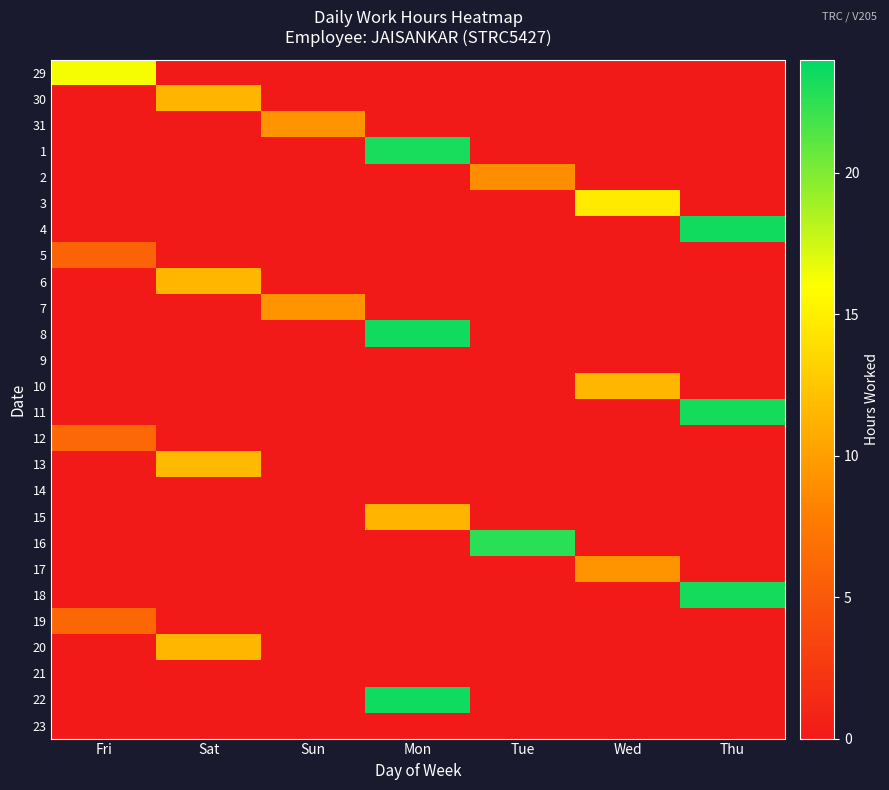

Reading right to left, list all the values displayed in this chart.

29: Thu=0.0	Wed=0.0	Tue=0.0	Mon=0.0	Sun=0.0	Sat=0.0	Fri=16.3
30: Thu=0.0	Wed=0.0	Tue=0.0	Mon=0.0	Sun=0.0	Sat=11.4	Fri=0.0
31: Thu=0.0	Wed=0.0	Tue=0.0	Mon=0.0	Sun=9.2	Sat=0.0	Fri=0.0
1: Thu=0.0	Wed=0.0	Tue=0.0	Mon=23.2	Sun=0.0	Sat=0.0	Fri=0.0
2: Thu=0.0	Wed=0.0	Tue=8.9	Mon=0.0	Sun=0.0	Sat=0.0	Fri=0.0
3: Thu=0.0	Wed=14.6	Tue=0.0	Mon=0.0	Sun=0.0	Sat=0.0	Fri=0.0
4: Thu=23.4	Wed=0.0	Tue=0.0	Mon=0.0	Sun=0.0	Sat=0.0	Fri=0.0
5: Thu=0.0	Wed=0.0	Tue=0.0	Mon=0.0	Sun=0.0	Sat=0.0	Fri=5.8
6: Thu=0.0	Wed=0.0	Tue=0.0	Mon=0.0	Sun=0.0	Sat=11.5	Fri=0.0
7: Thu=0.0	Wed=0.0	Tue=0.0	Mon=0.0	Sun=9.3	Sat=0.0	Fri=0.0
8: Thu=0.0	Wed=0.0	Tue=0.0	Mon=23.4	Sun=0.0	Sat=0.0	Fri=0.0
9: Thu=0.0	Wed=0.0	Tue=0.0	Mon=0.0	Sun=0.0	Sat=0.0	Fri=0.0
10: Thu=0.0	Wed=11.5	Tue=0.0	Mon=0.0	Sun=0.0	Sat=0.0	Fri=0.0
11: Thu=23.3	Wed=0.0	Tue=0.0	Mon=0.0	Sun=0.0	Sat=0.0	Fri=0.0
12: Thu=0.0	Wed=0.0	Tue=0.0	Mon=0.0	Sun=0.0	Sat=0.0	Fri=6.3
13: Thu=0.0	Wed=0.0	Tue=0.0	Mon=0.0	Sun=0.0	Sat=11.6	Fri=0.0
14: Thu=0.0	Wed=0.0	Tue=0.0	Mon=0.0	Sun=0.0	Sat=0.0	Fri=0.0
15: Thu=0.0	Wed=0.0	Tue=0.0	Mon=11.4	Sun=0.0	Sat=0.0	Fri=0.0
16: Thu=0.0	Wed=0.0	Tue=22.7	Mon=0.0	Sun=0.0	Sat=0.0	Fri=0.0
17: Thu=0.0	Wed=9.3	Tue=0.0	Mon=0.0	Sun=0.0	Sat=0.0	Fri=0.0
18: Thu=23.3	Wed=0.0	Tue=0.0	Mon=0.0	Sun=0.0	Sat=0.0	Fri=0.0
19: Thu=0.0	Wed=0.0	Tue=0.0	Mon=0.0	Sun=0.0	Sat=0.0	Fri=6.2
20: Thu=0.0	Wed=0.0	Tue=0.0	Mon=0.0	Sun=0.0	Sat=11.5	Fri=0.0
21: Thu=0.0	Wed=0.0	Tue=0.0	Mon=0.0	Sun=0.0	Sat=0.0	Fri=0.0
22: Thu=0.0	Wed=0.0	Tue=0.0	Mon=23.5	Sun=0.0	Sat=0.0	Fri=0.0
23: Thu=0.0	Wed=0.0	Tue=0.0	Mon=0.0	Sun=0.0	Sat=0.0	Fri=0.0